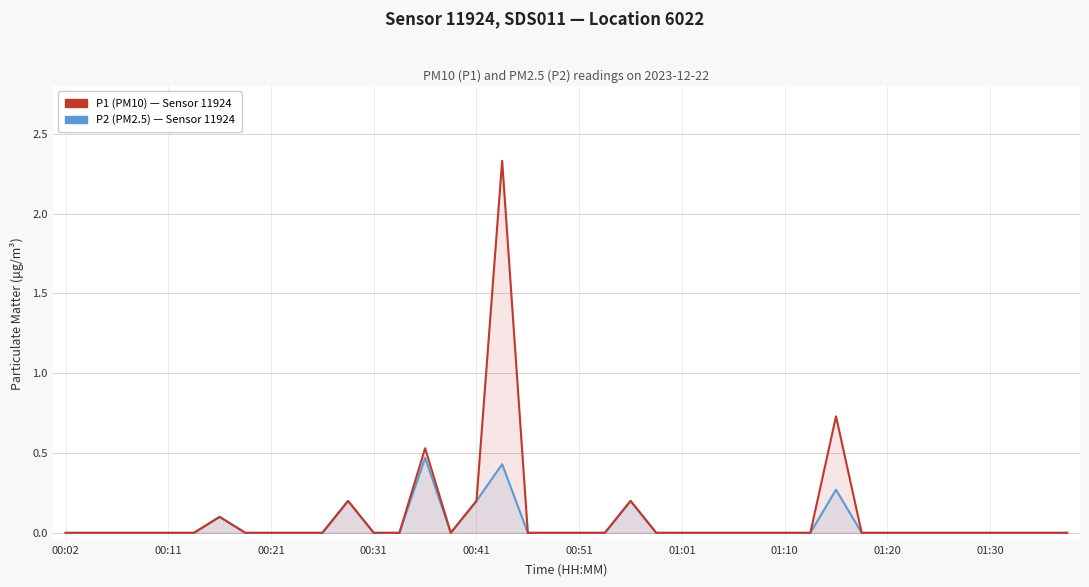

How many data points in P1 (PM10) are above 0?

7